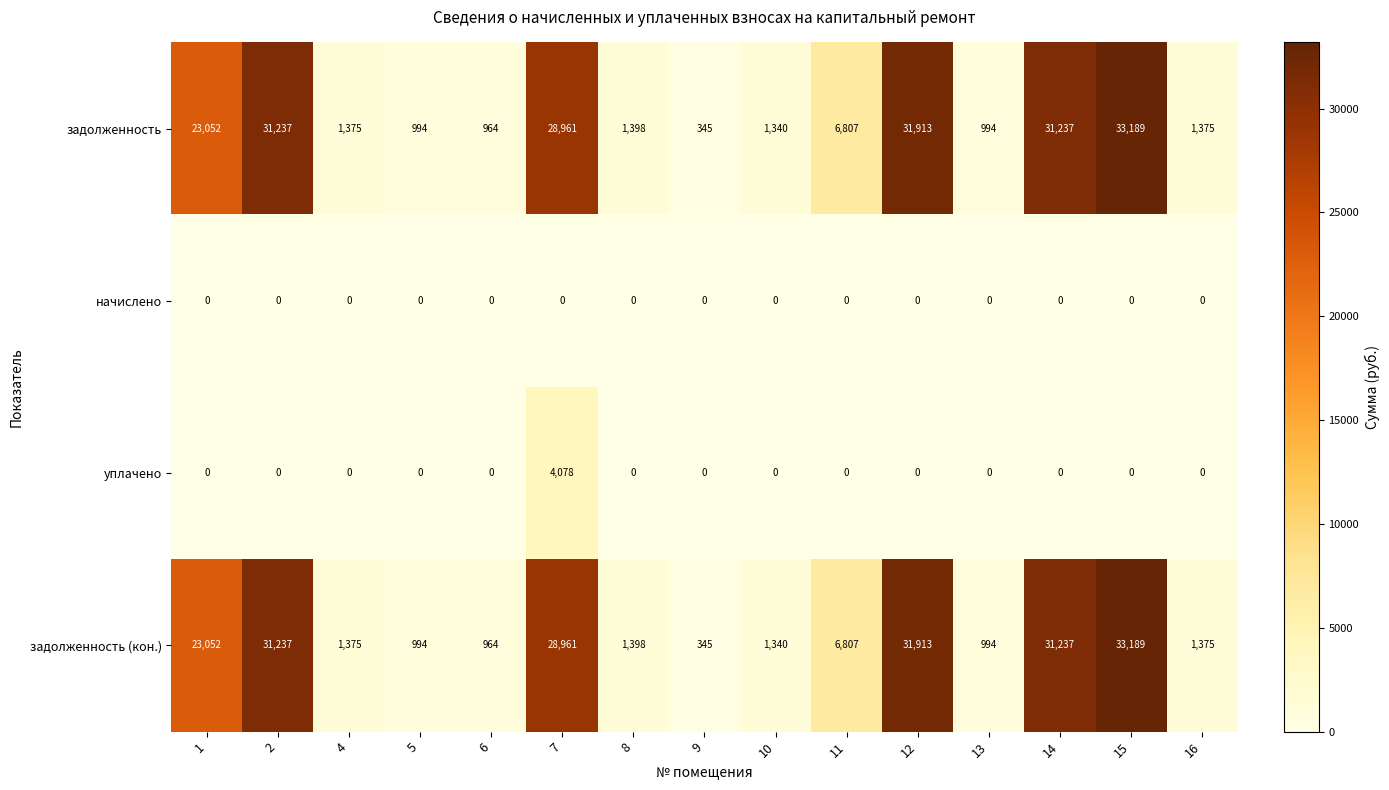

How many data points does each series have?

15